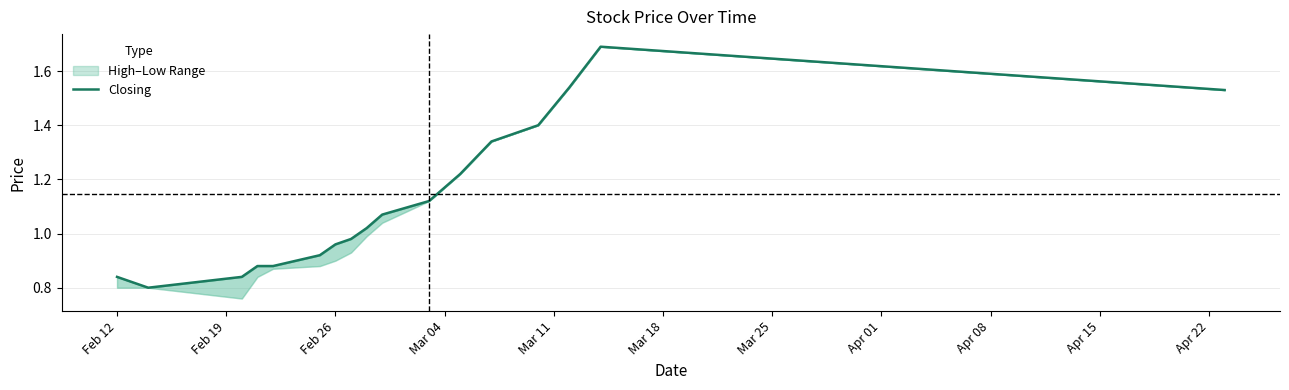

At which category does the chart reach its minimum across all series?

Feb 19